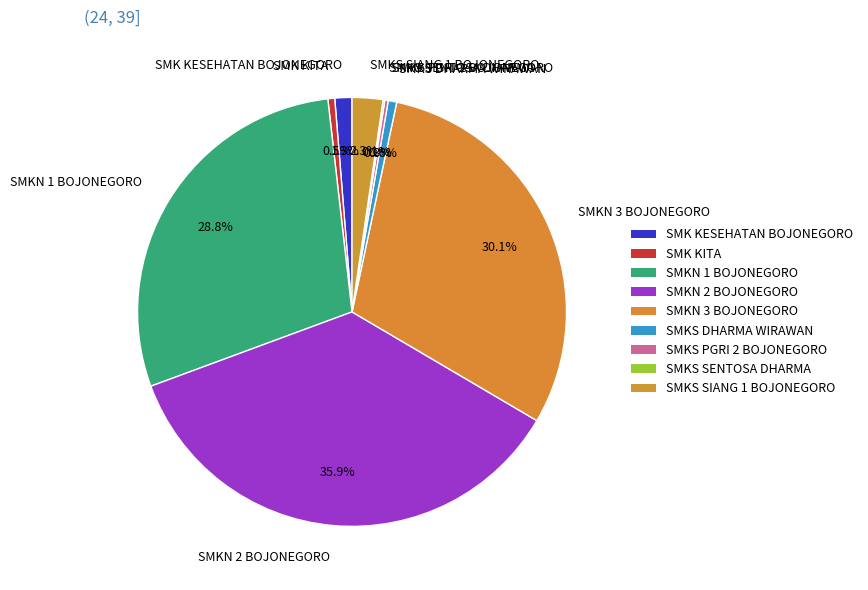

True or false: SMK KITA accounts for 11% of the total.

False